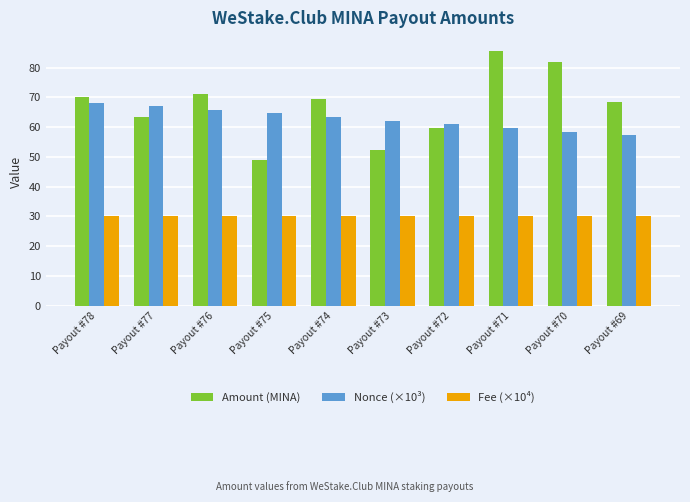

How many bars are there in total?

30